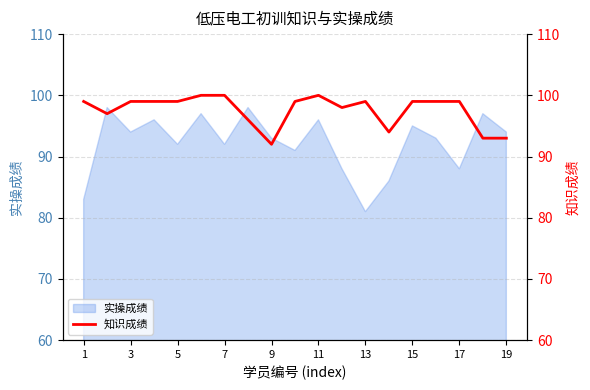

What is the lowest value of the 实操成绩 series?

81